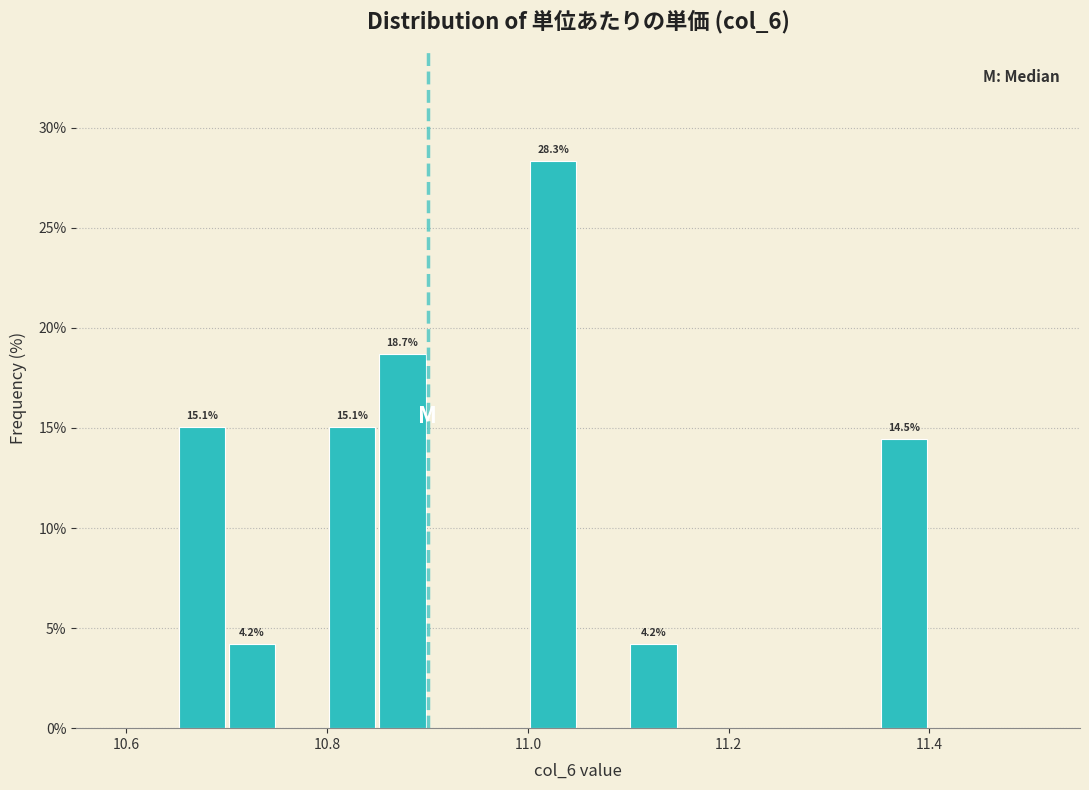

Read against the x-axis, roughly where is the centre of the tallest bar?

11.02